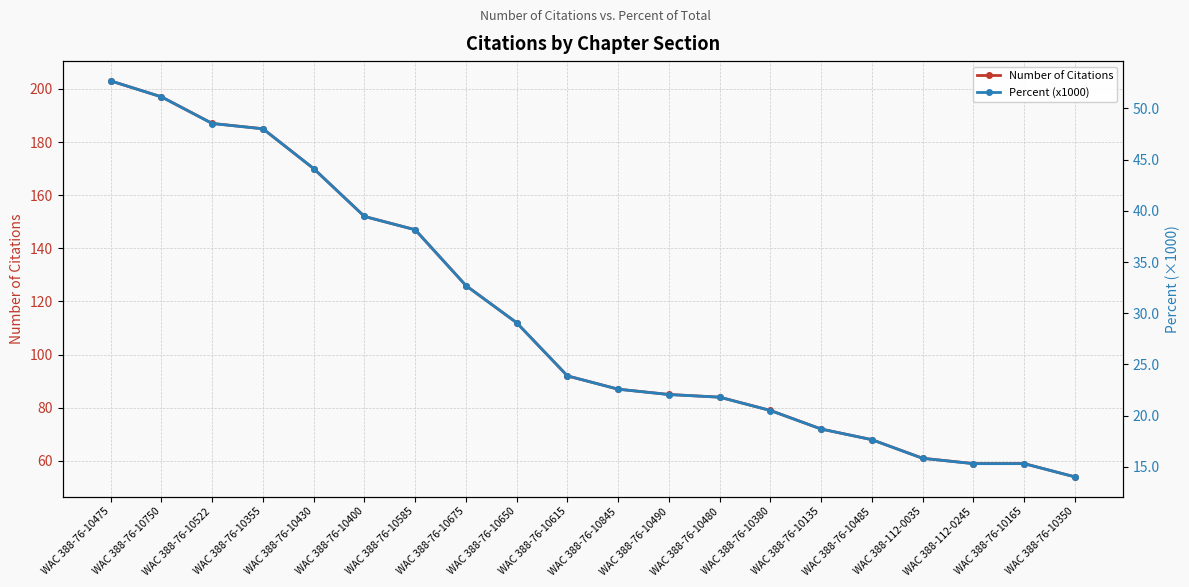

Rank the categories by Number of Citations value from highest to lowest.

WAC 388-76-10475, WAC 388-76-10750, WAC 388-76-10522, WAC 388-76-10355, WAC 388-76-10430, WAC 388-76-10400, WAC 388-76-10585, WAC 388-76-10675, WAC 388-76-10650, WAC 388-76-10615, WAC 388-76-10845, WAC 388-76-10490, WAC 388-76-10480, WAC 388-76-10380, WAC 388-76-10135, WAC 388-76-10485, WAC 388-112-0035, WAC 388-112-0245, WAC 388-76-10165, WAC 388-76-10350